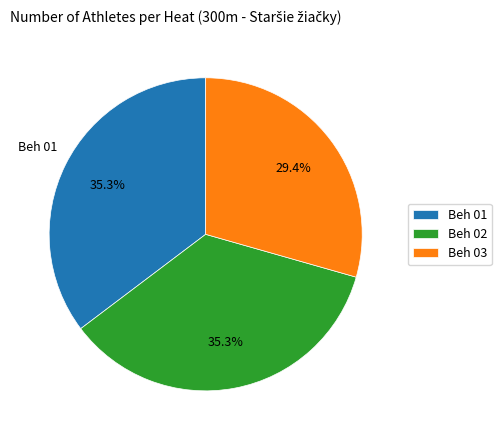

True or false: Beh 02 accounts for 35% of the total.

True